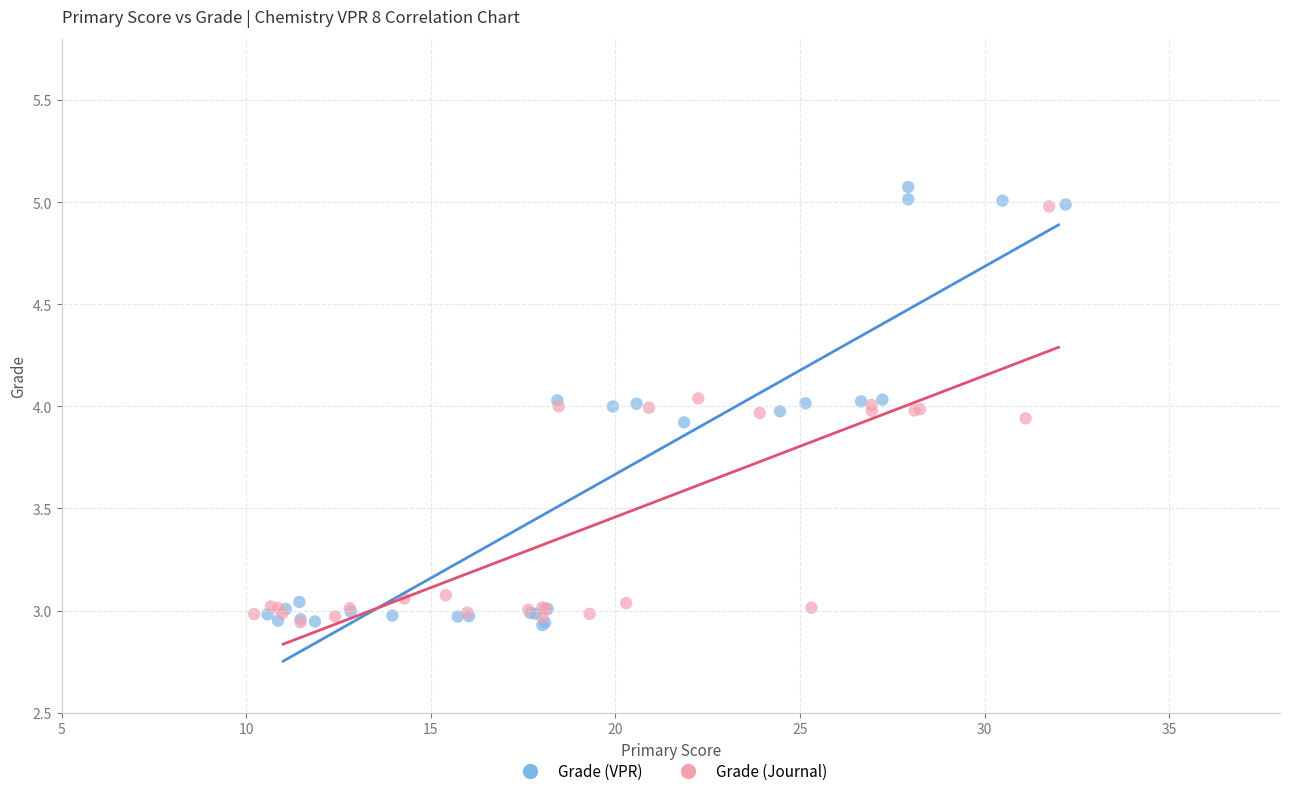

What are all the series names shown in the legend?

Grade (VPR), Grade (Journal)